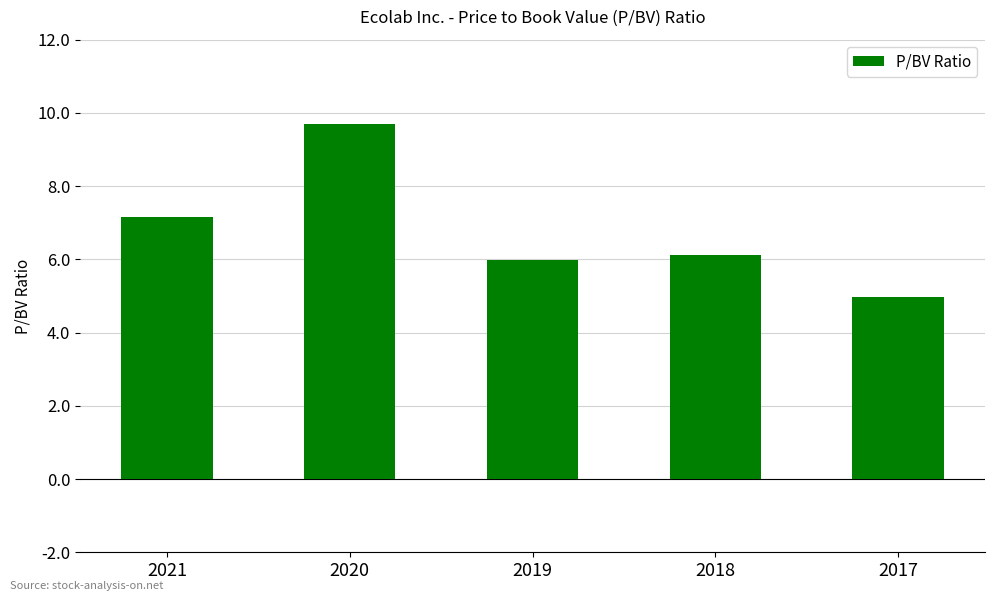

What is the maximum value shown in the chart?

9.7